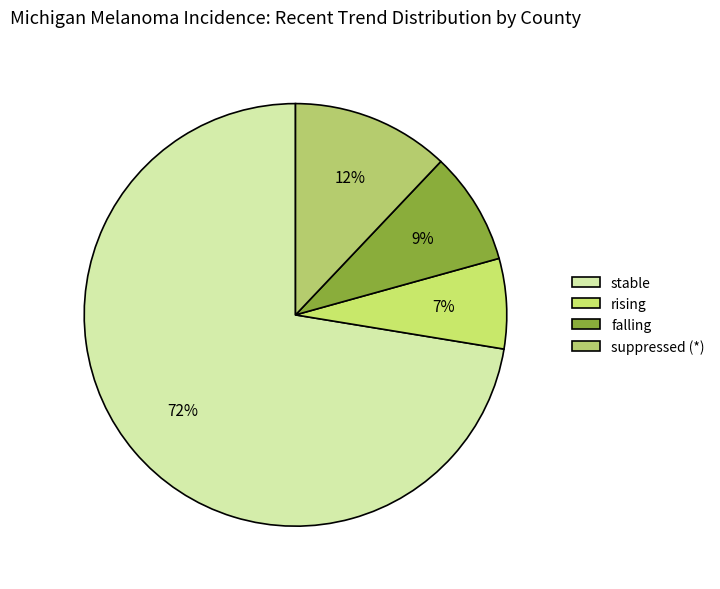

How many slices are in this pie chart?

4